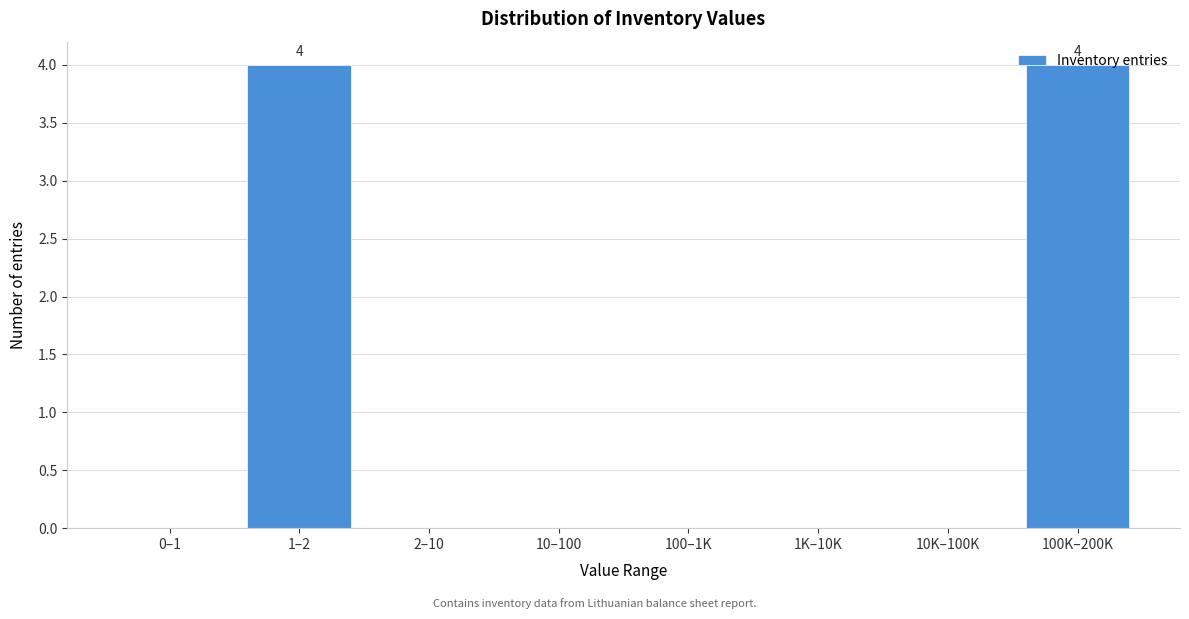

What is the sum of the values at 100K–200K and 10K–100K?

4